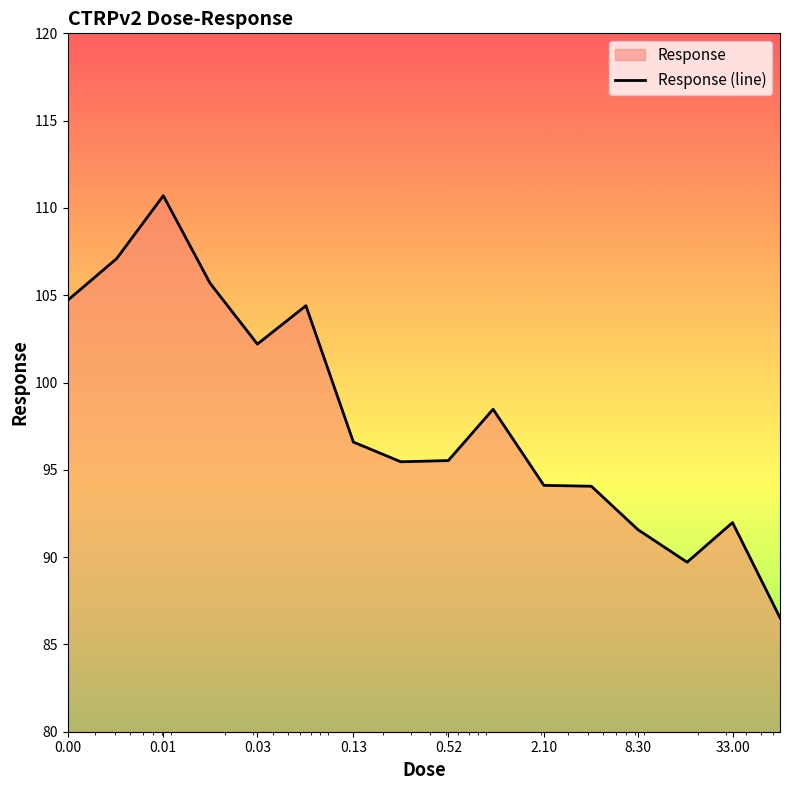

What is the minimum value shown in the chart?

86.5